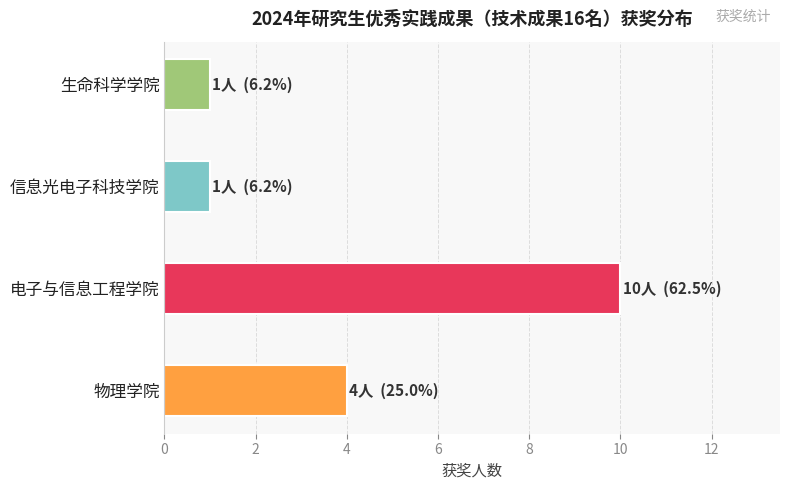

Reading bottom to top, what are all the values shown in this chart?

物理学院=4	电子与信息工程学院=10	信息光电子科技学院=1	生命科学学院=1